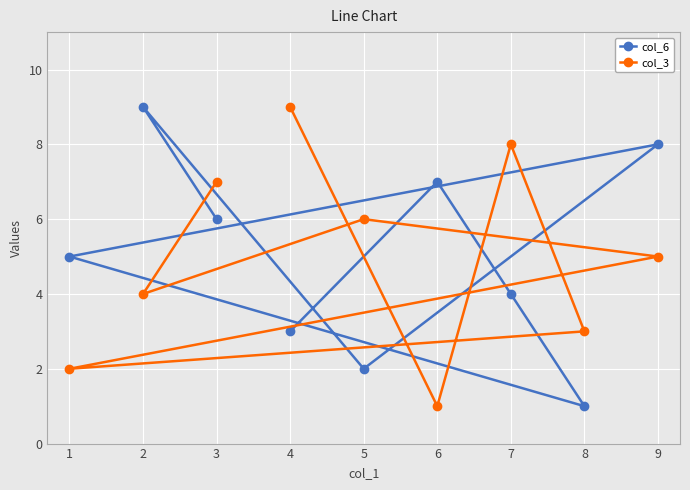

What is the difference between the maximum and minimum values in the col_6 series?

8